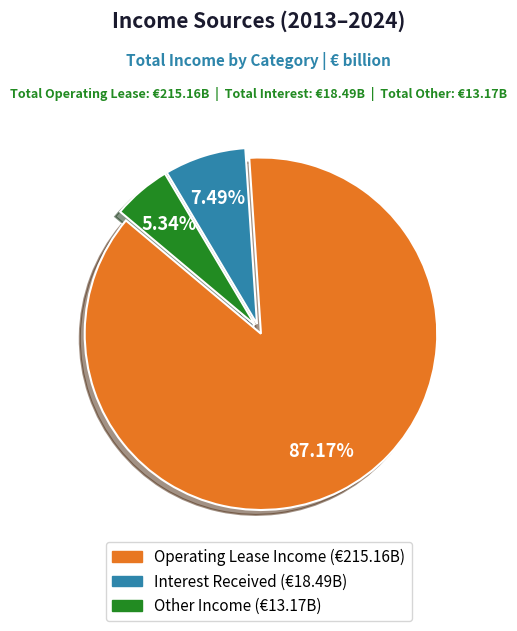

Is there any slice that represents more than half of the pie?

Yes